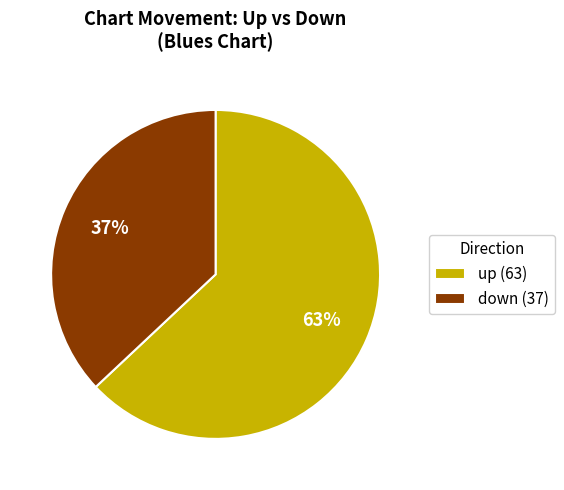

To the nearest percent, what portion does down represent?

37%